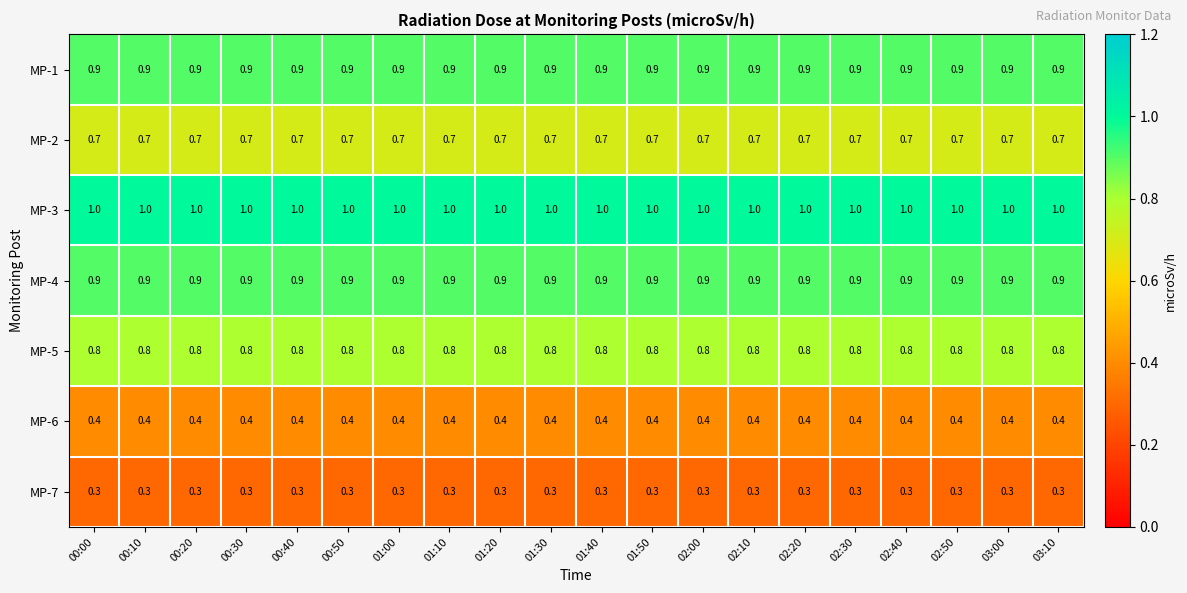

Is the value of MP-3 at 01:20 greater than the value of MP-2 at 01:30?

Yes